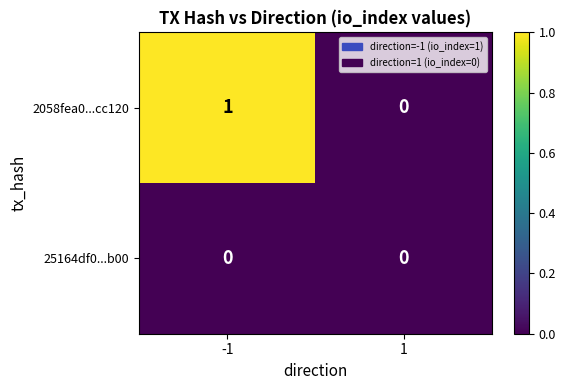

What is the total value across all series at -1?

1